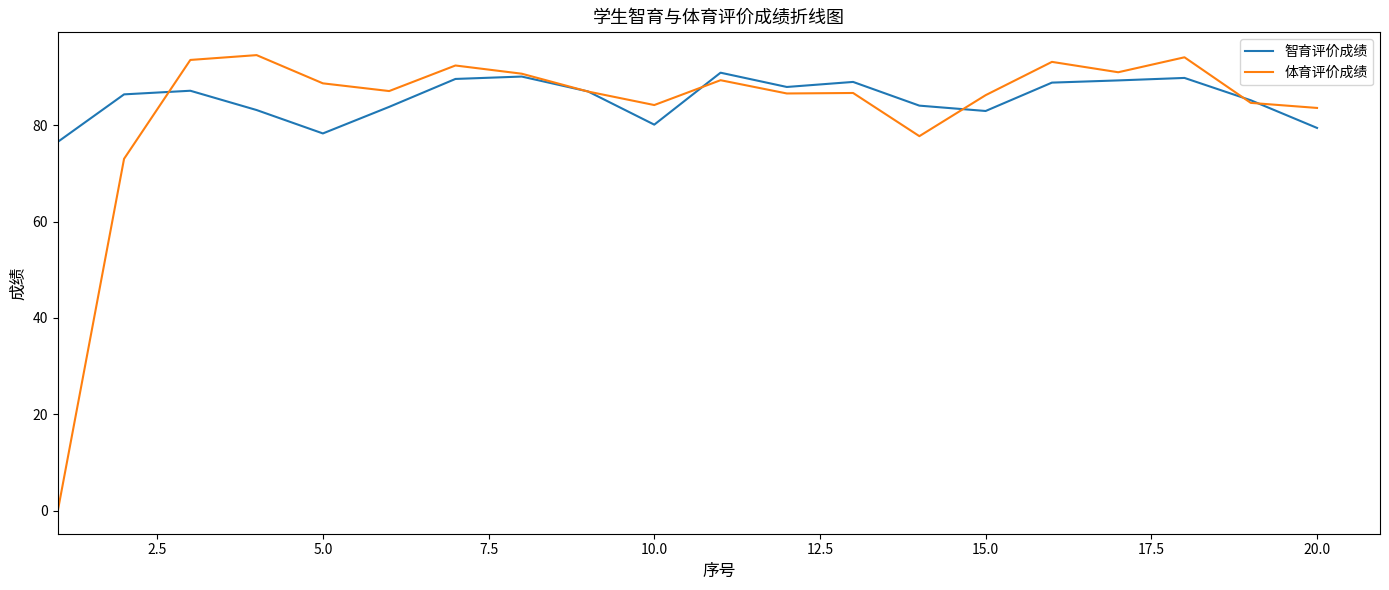

What is the greatest value displayed?

94.5